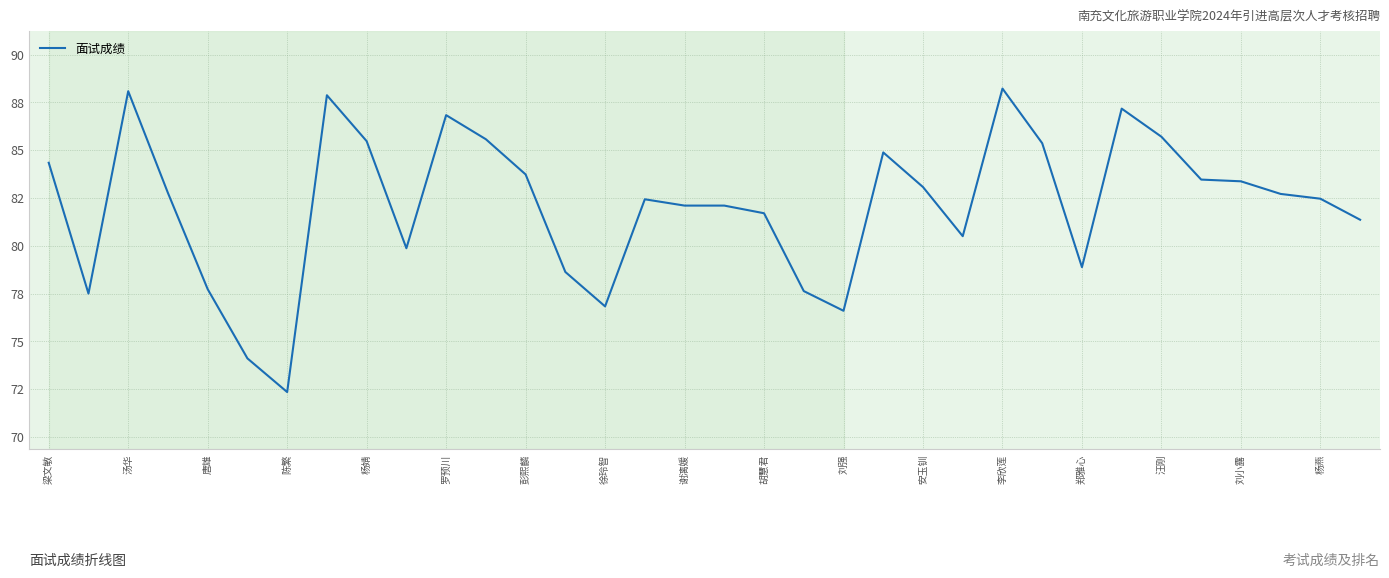

At which label does the data first exceed 82?

梁文敏